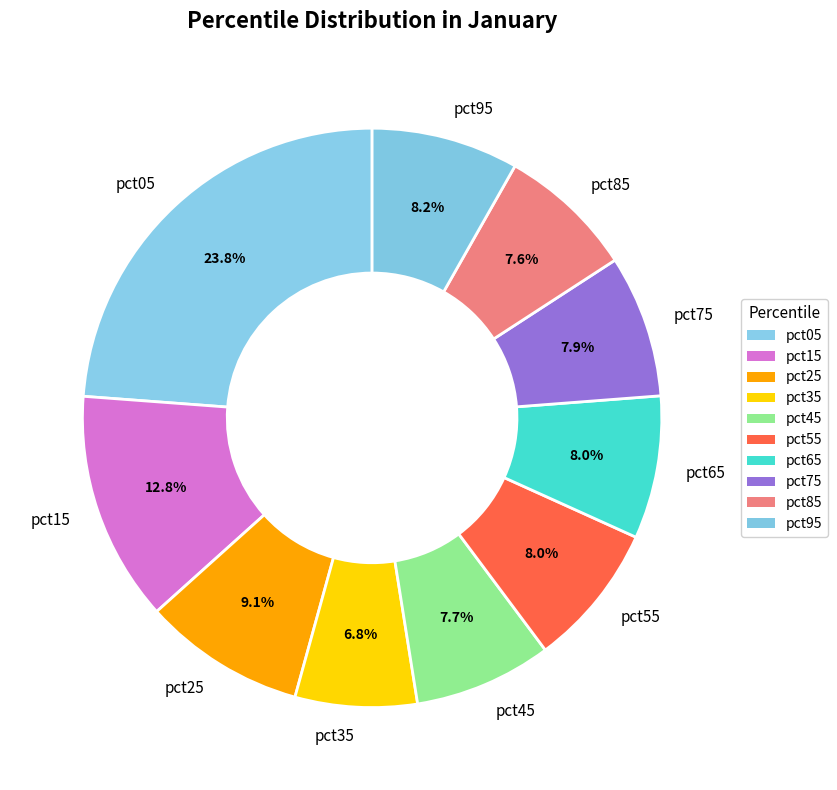

Which slice is the largest?

pct05